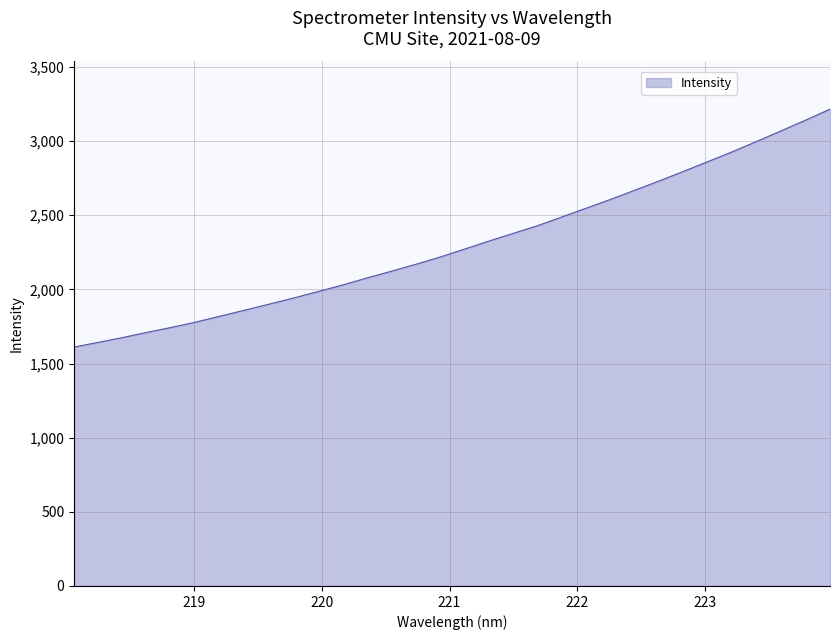

What is the greatest value displayed?

3215.6